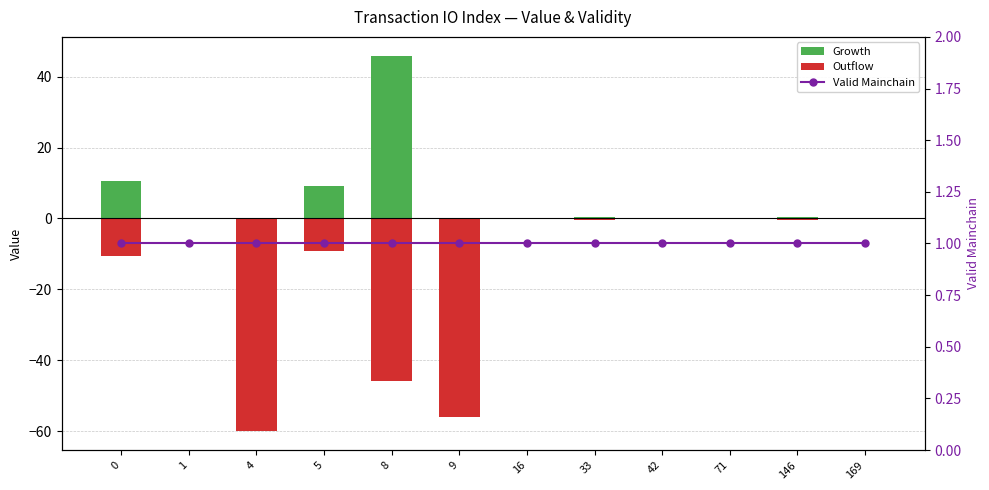

What are all the series names shown in the legend?

Growth, Outflow, Valid Mainchain